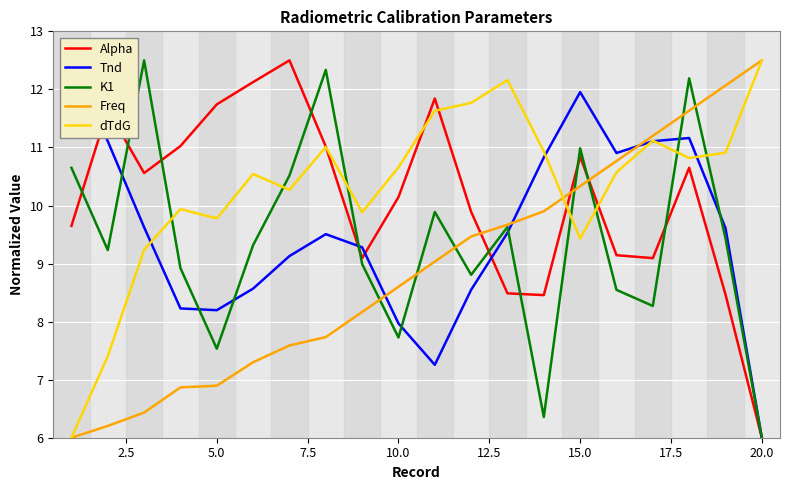

Is the value of dTdG at 20.0 greater than the value of Alpha at 20.0?

Yes